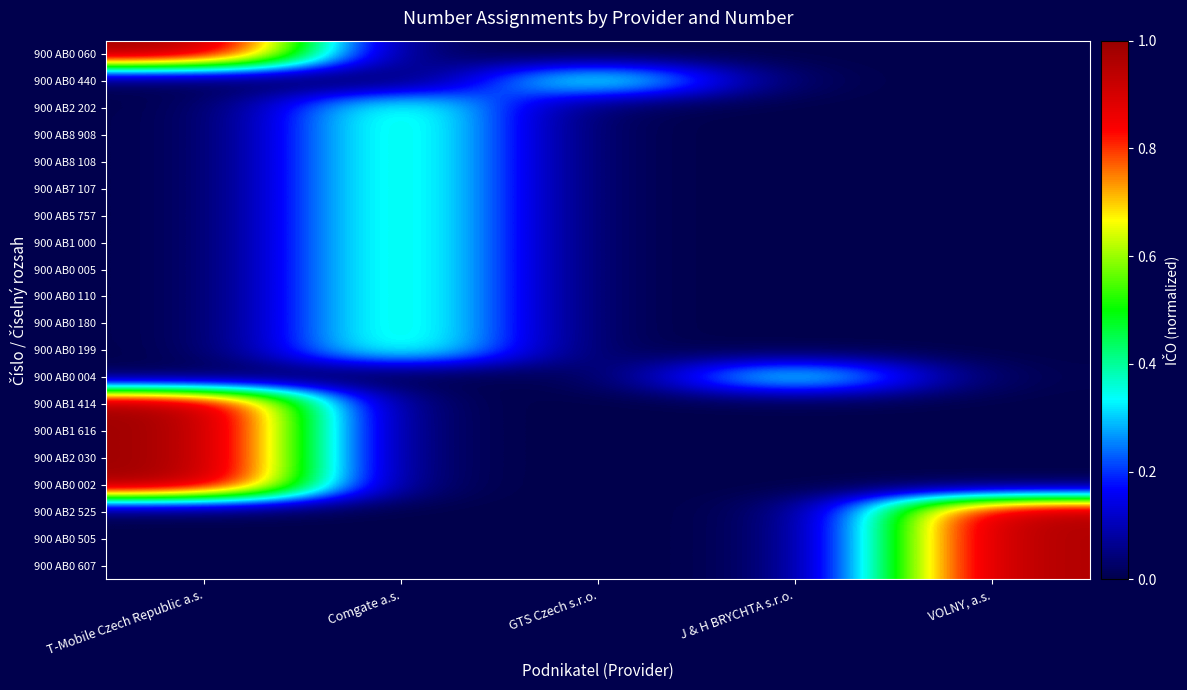

What is the difference between the highest and lowest values at GTS Czech s.r.o.?

0.4